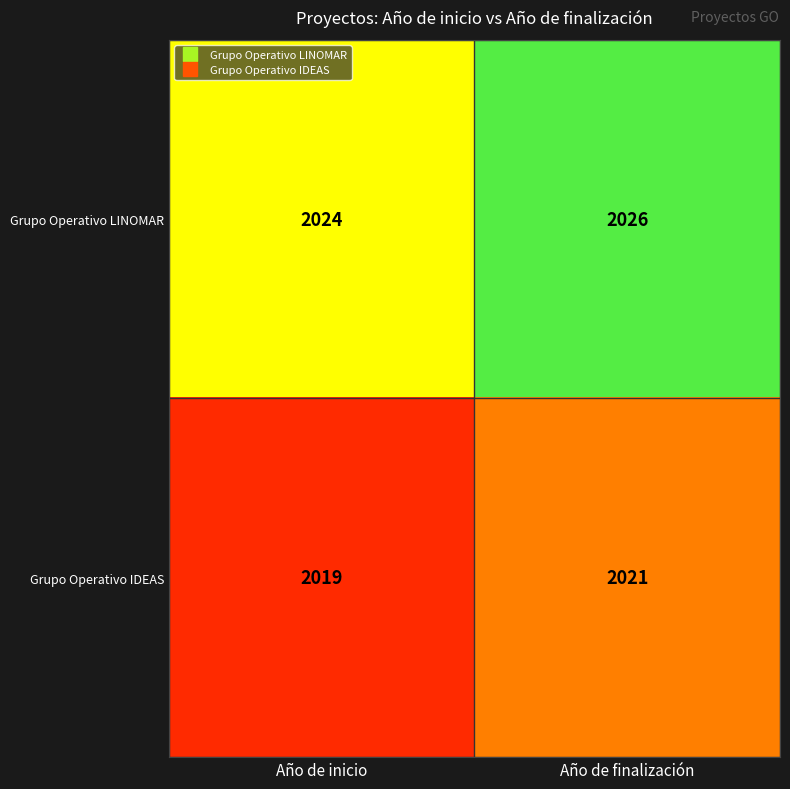

Read the Grupo Operativo IDEAS value at Año de inicio.

2019